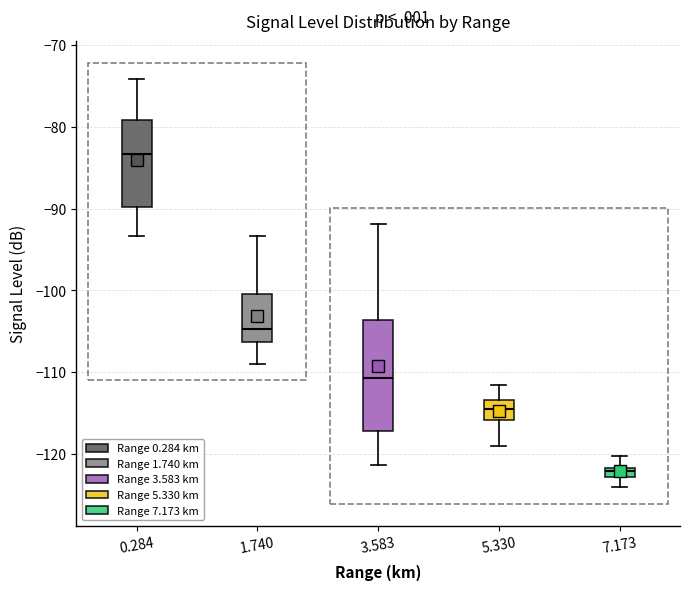

Which box has the lowest median line?

7.173